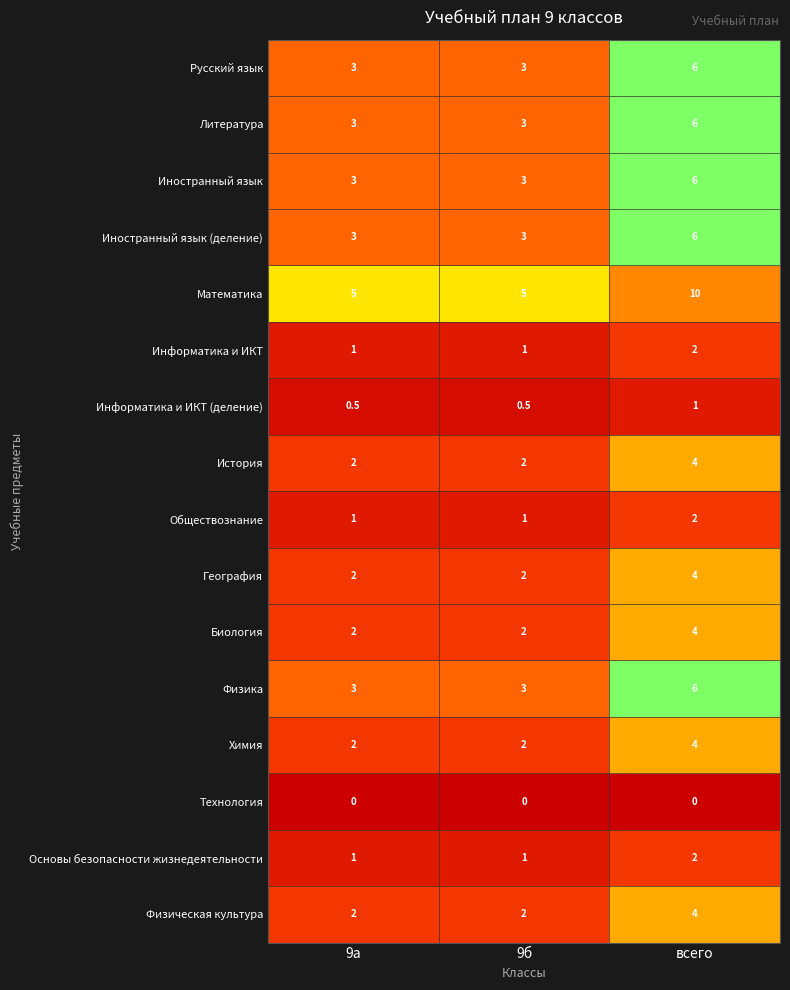

Which series has the largest total across all categories?

Математика